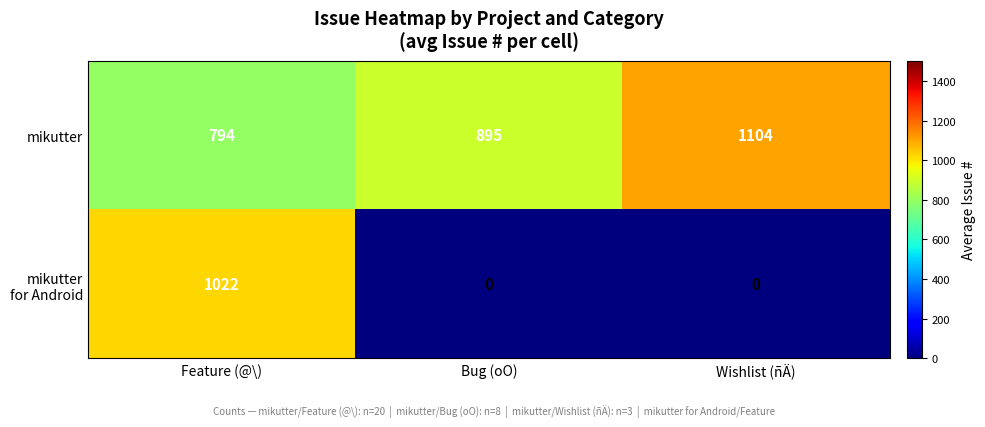

What is the average value of the mikutter series?

931